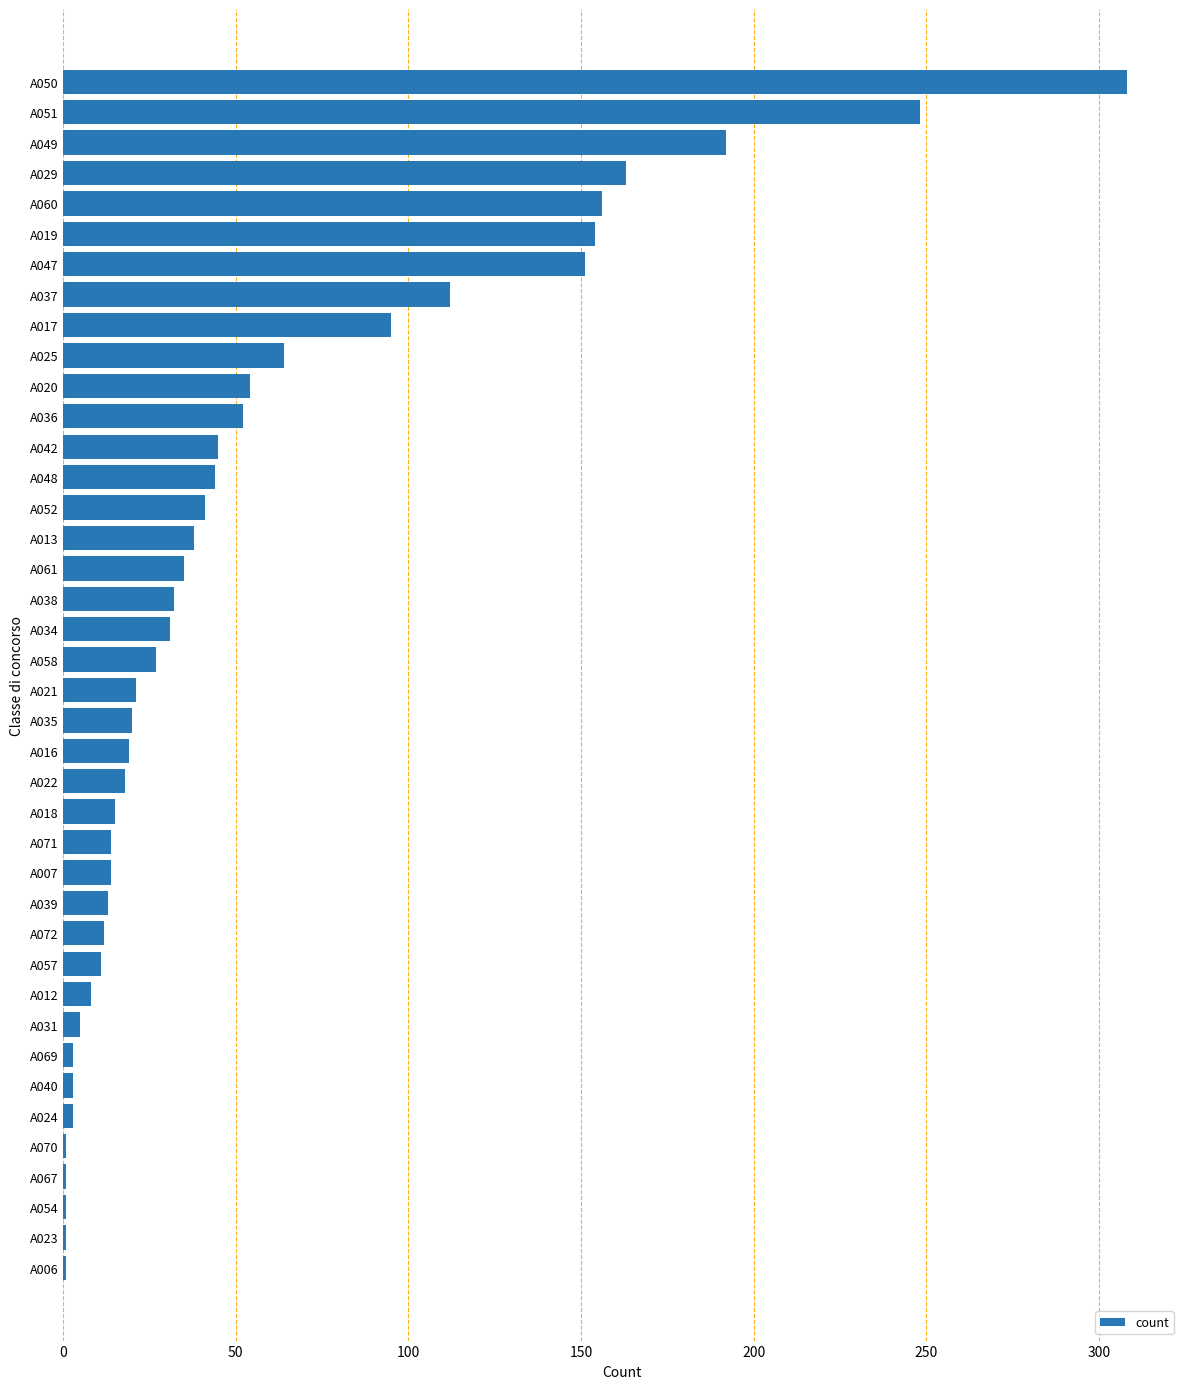

What is the label of the 31st bar from the top?

A012